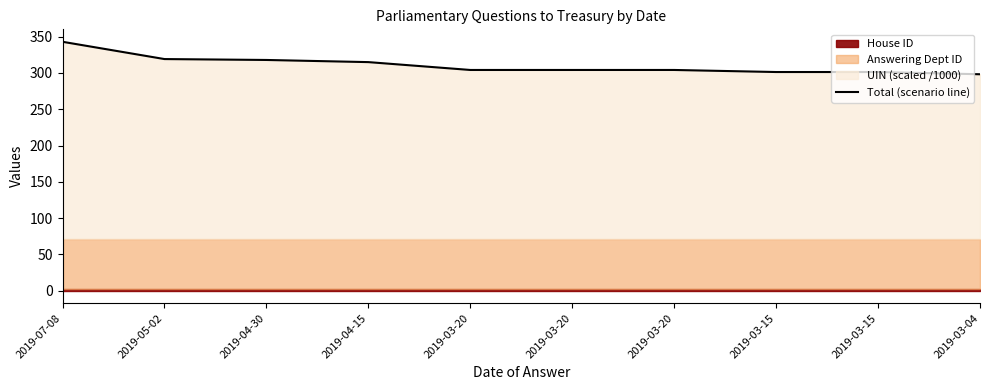

List the labels in order of value, smallest first.

2019-03-04, 2019-03-15, 2019-03-15, 2019-03-20, 2019-03-20, 2019-03-20, 2019-04-15, 2019-04-30, 2019-05-02, 2019-07-08